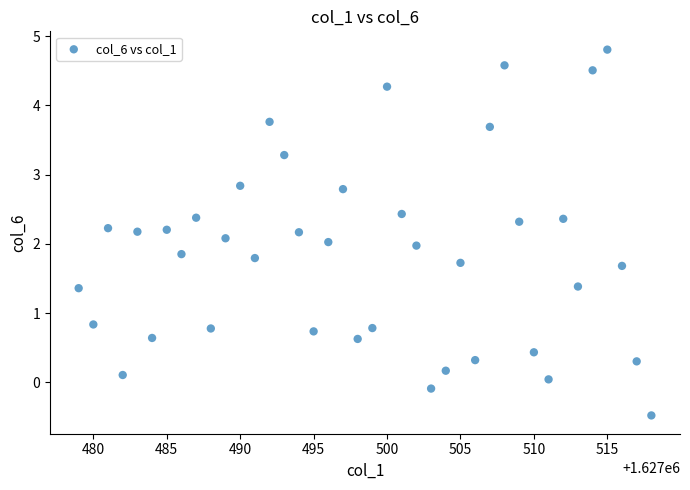

What is the range of X values (max minus min)?

39.0